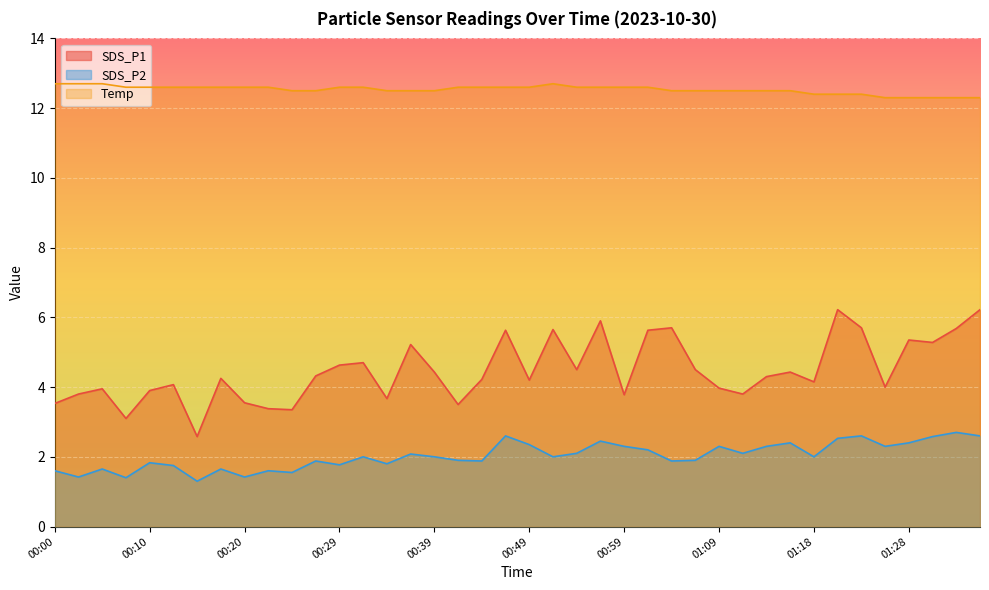

Which series has the largest range (max minus min)?

SDS_P1